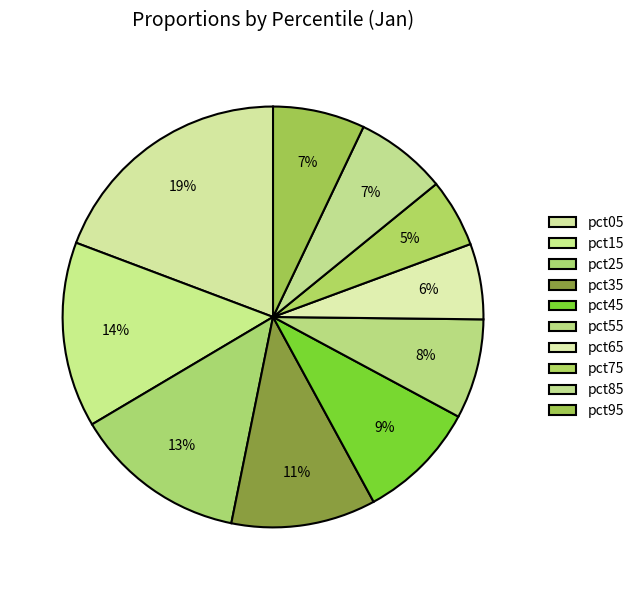

Count the number of slices in the pie.

10